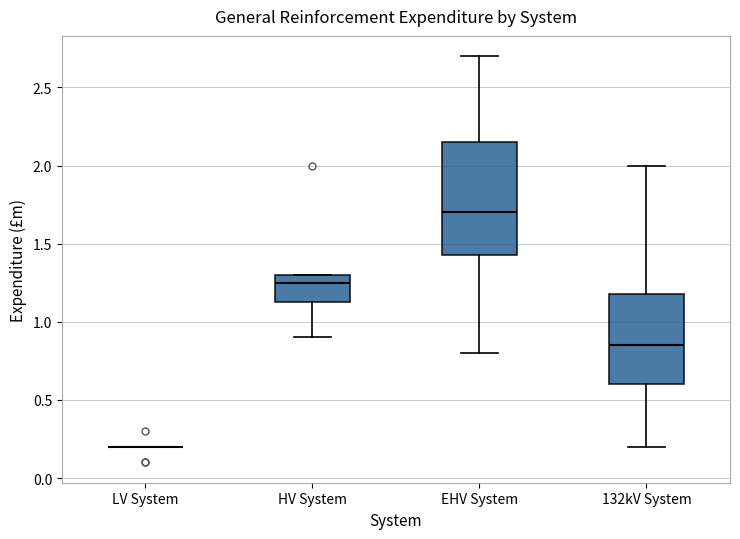

Where is the lower edge of the box for EHV System on the y-axis? The values are not printed on the chart, so give them approximately, as read against the axis.

1.45